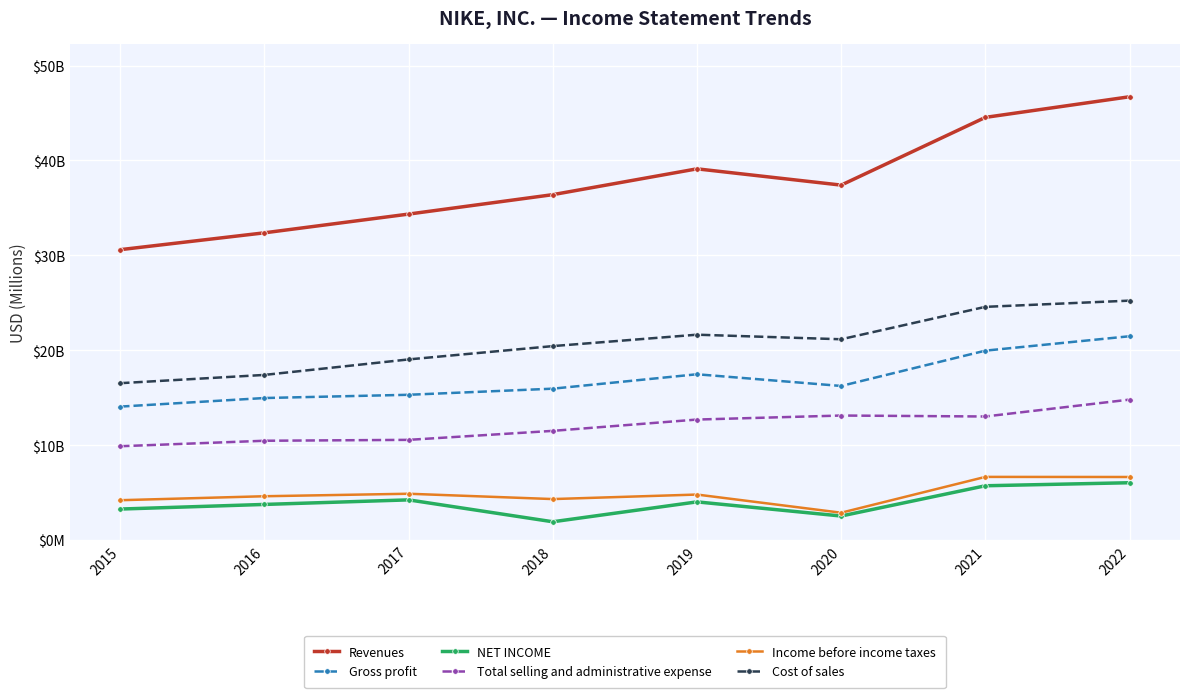

The value of Income before income taxes at 2017 is 4886. True or false?

True